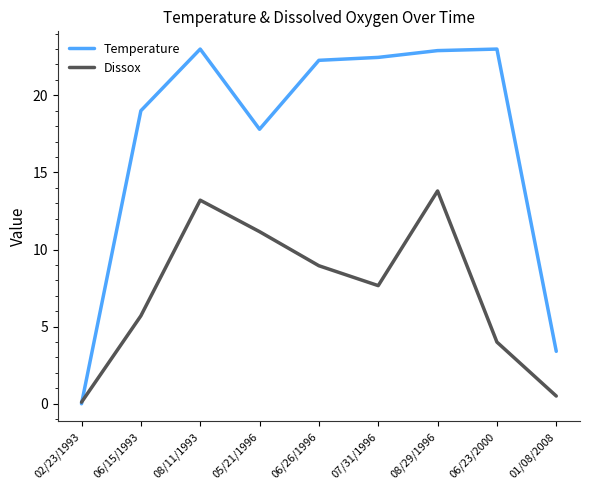

The Temperature series shows 0.0 at 02/23/1993. True or false?

True